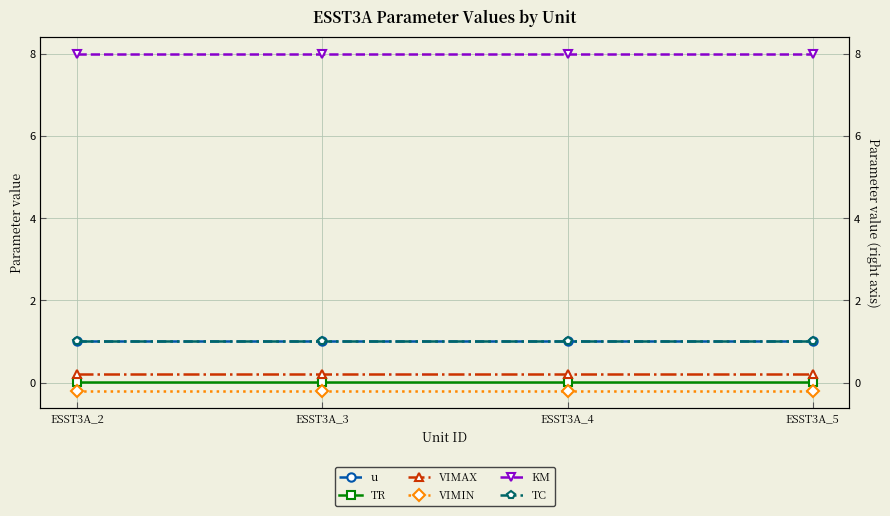

At ESST3A_3, list the series in order from largest to smallest.

KM, u, TC, VIMAX, TR, VIMIN